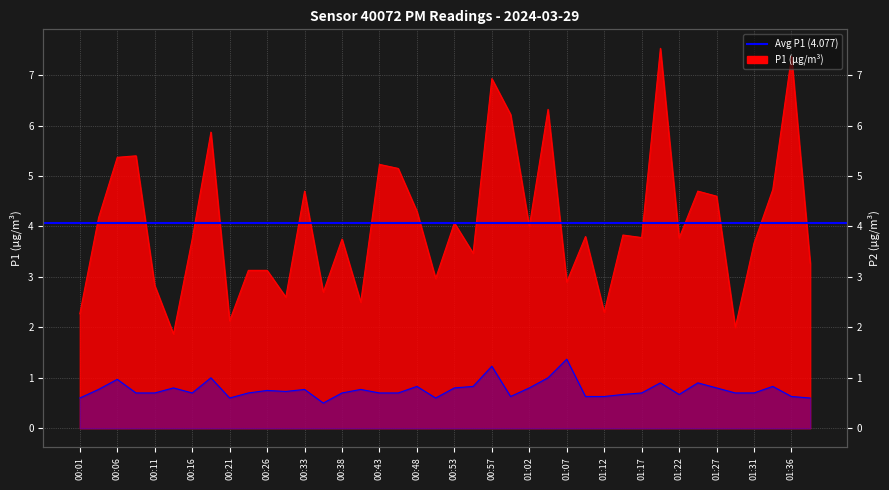

Which category has the lowest value across all series?

00:36